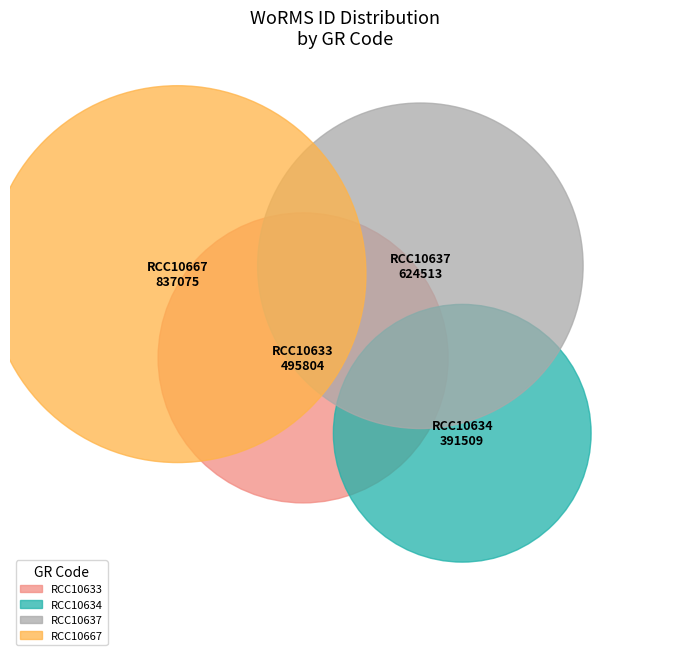

What percentage do RCC10667 and RCC10634 together represent?

52.3%